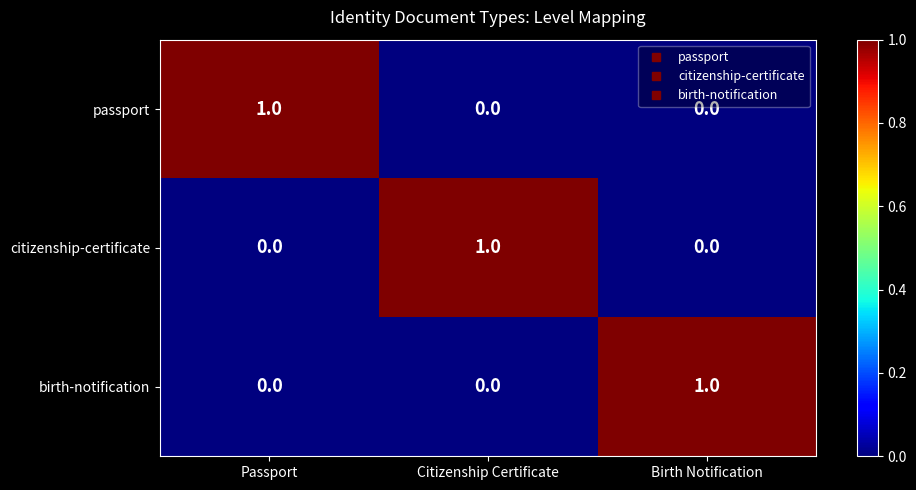

True or false: birth-notification has a value of 0 at Passport.

True